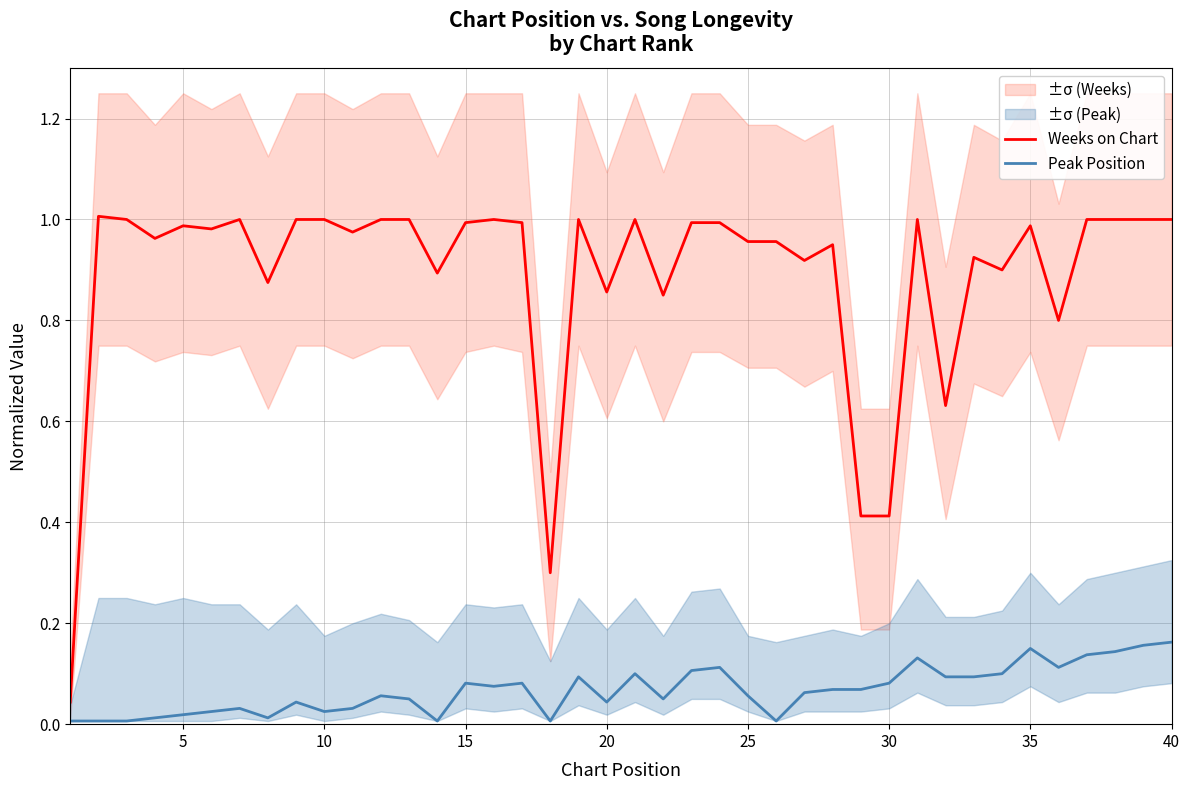

Reading left to right, list all the values displayed in this chart.

Weeks on Chart: 0.0	1.0	1.0	1.0	1.0	1.0	1.0	0.9	1.0	1.0	1.0	1.0	1.0	0.9	1.0	1.0	1.0	0.3	1.0	0.9	1.0	0.8	1.0	1.0	1.0	1.0	0.9	0.9	0.4	0.4	1.0	0.6	0.9	0.9	1.0	0.8	1.0	1.0	1.0	1.0
Peak Position: 0.0	0.0	0.0	0.0	0.0	0.0	0.0	0.0	0.0	0.0	0.0	0.1	0.1	0.0	0.1	0.1	0.1	0.0	0.1	0.0	0.1	0.1	0.1	0.1	0.1	0.0	0.1	0.1	0.1	0.1	0.1	0.1	0.1	0.1	0.1	0.1	0.1	0.1	0.2	0.2